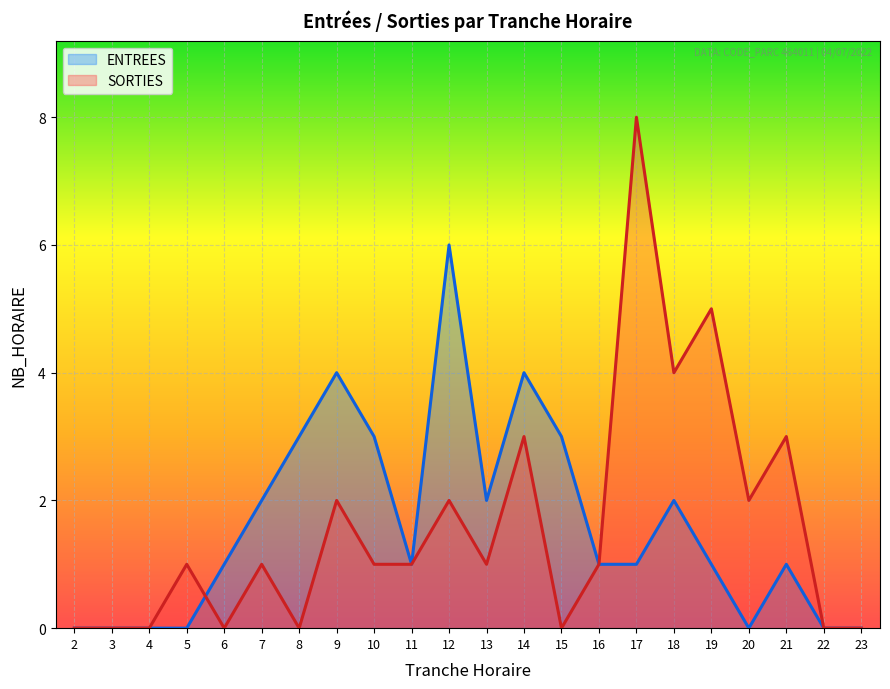

Where does the SORTIES series first go above 1?

9